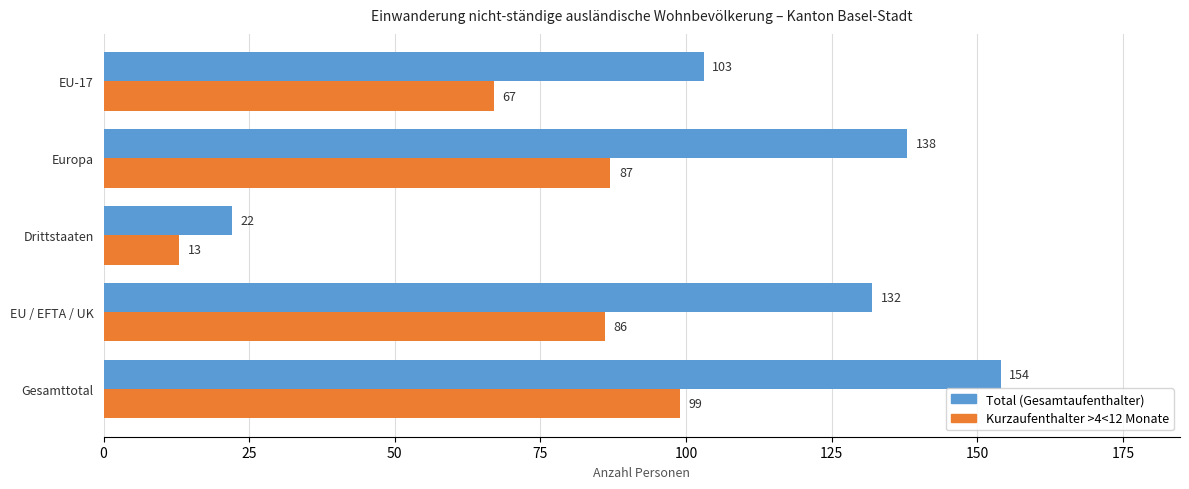

What is the spread (max minus min) of values at Drittstaaten?

9